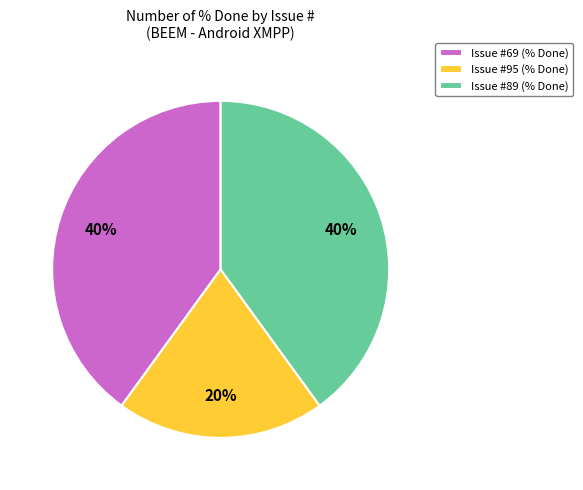

The Issue #69 (% Done) slice represents 40% of the pie. True or false?

True